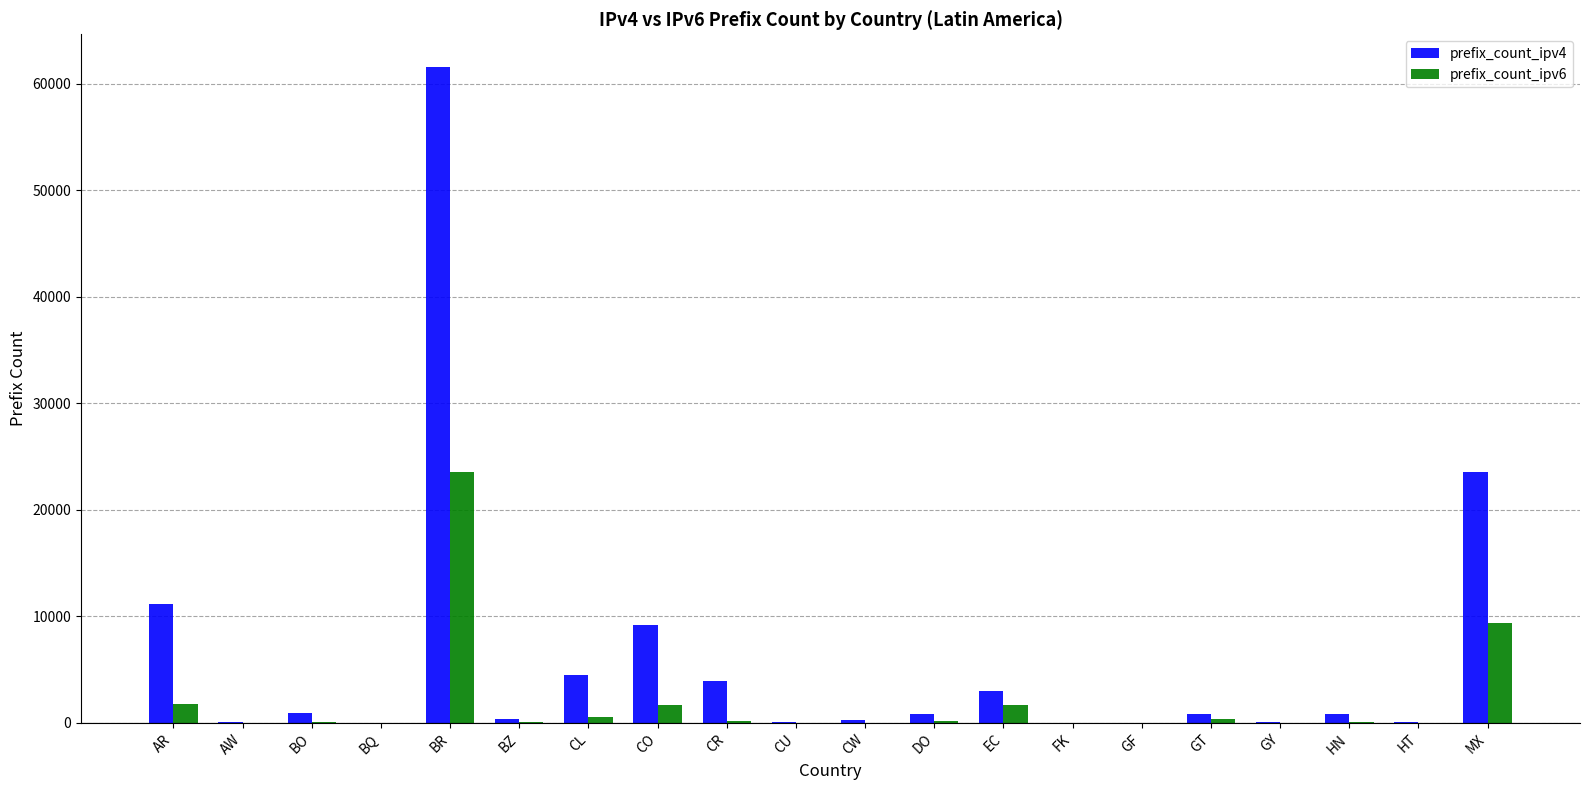

Is it true that prefix_count_ipv6 equals 1699 at EC?

True